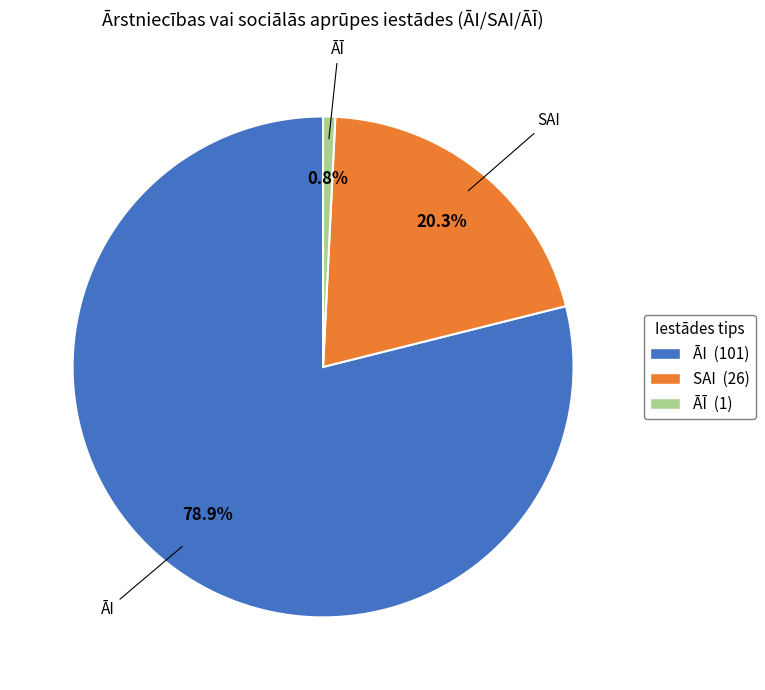

Which slice represents more than half of the pie?

ĀI